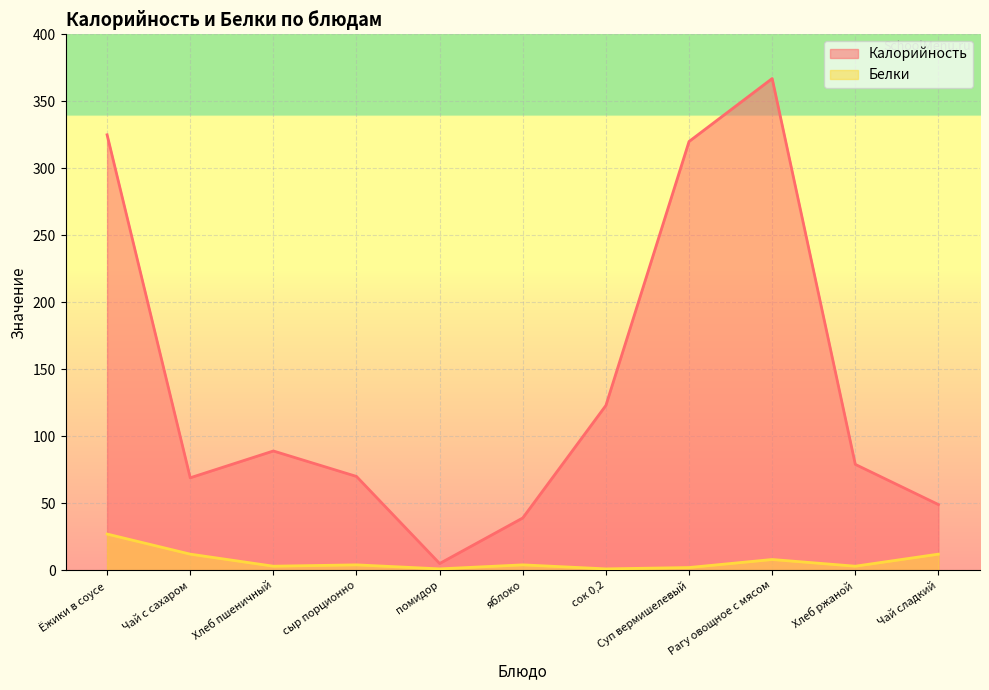

Where does the Белки series first go above 4?

Ёжики в соусе